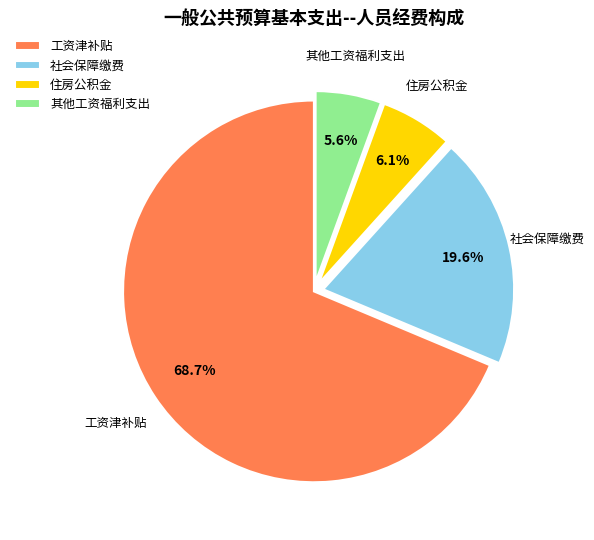

What percentage do 住房公积金 and 其他工资福利支出 together represent?

11.7%